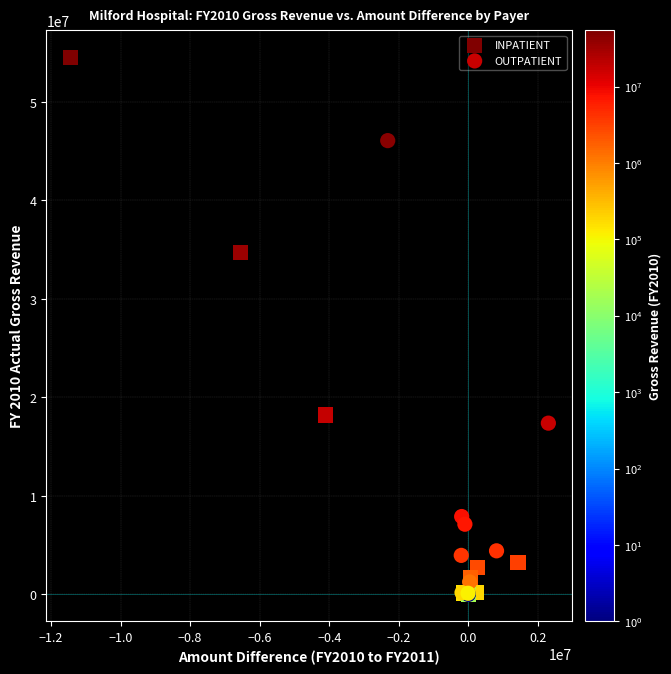

Which series reaches the maximum Y coordinate?

INPATIENT